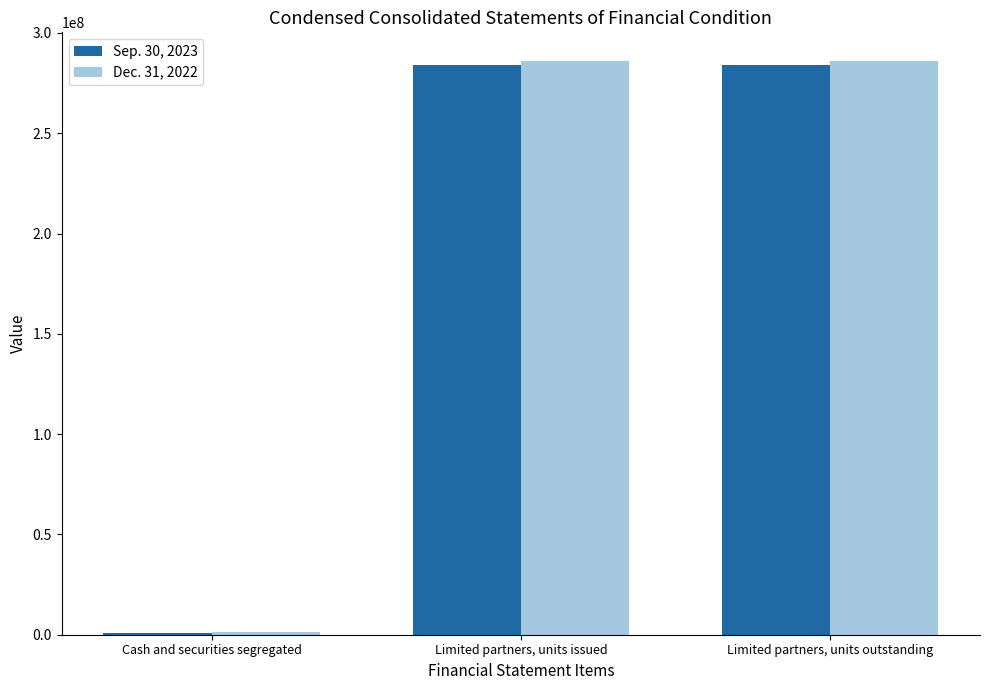

What is the average value of the Sep. 30, 2023 series?

189619886